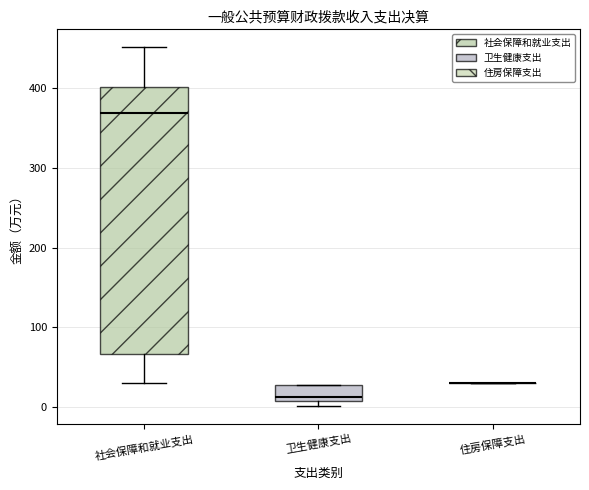

Reading left to right, read every box against the y-axis: the position of its median line, the range the box covers, and the ends of its whiskers. The values are not printed on the chart, so give them approximately, as read against the axis.

社会保障和就业支出: median 370, box 70 to 400, whiskers 30 to 450
卫生健康支出: median 10 (just above the box's lower edge), box 10 to 30, whiskers 0 to 30
住房保障支出: box collapsed to a line at 30, whiskers 30 to 30